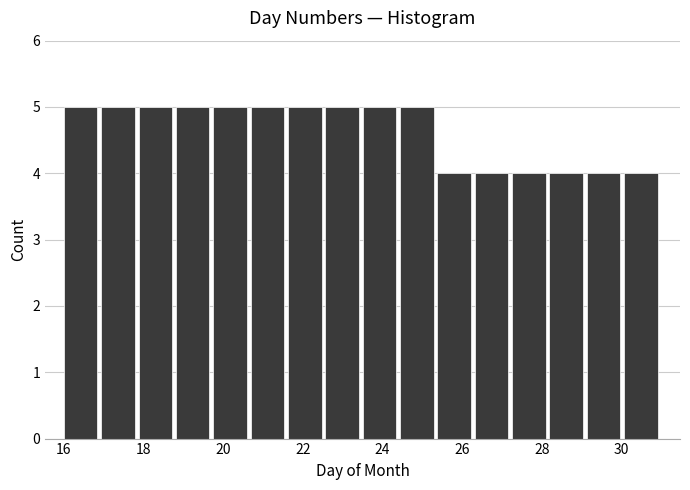

How tall is the bar that spans 19.8 to 20.6 on the x-axis? Neither the bar edges nor the heights are printed on the chart, so give them approximately, as read against the axes.

5